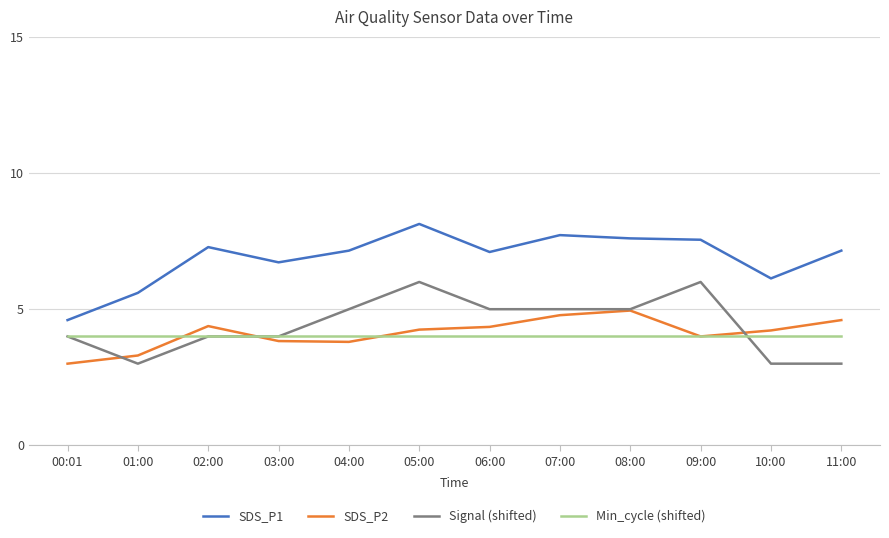

Between 01:00 and 09:00, which series saw the biggest shift?

Signal (shifted)